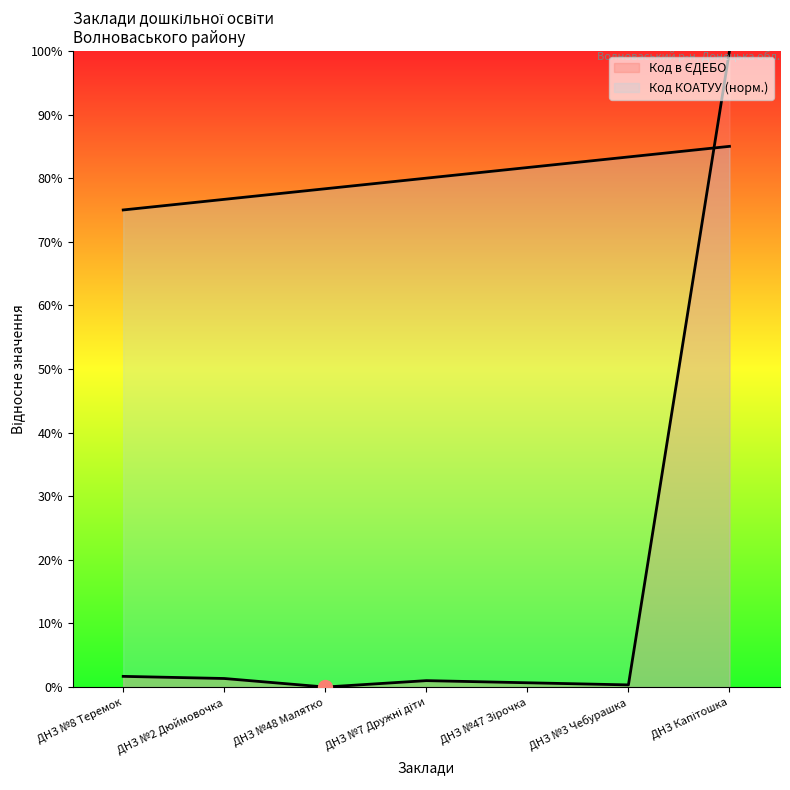

How many distinct data groups are displayed?

2